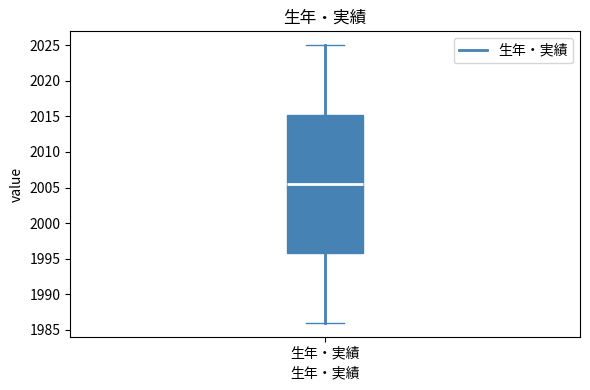

Read this box plot against the y-axis: the position of the median line, the range covered by the box, and the ends of both whiskers. The values are not printed on the chart, so give them approximately, as read against the axis.

median 2005.5, box 1996.0 to 2015.5, whiskers 1986.0 to 2025.0